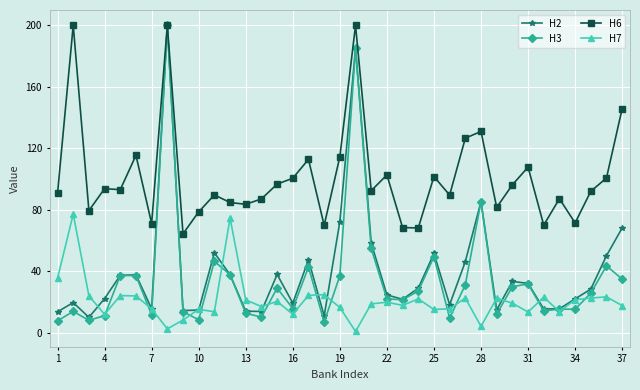

What is the value of the Н2 point at the 14th from the left?

14.0